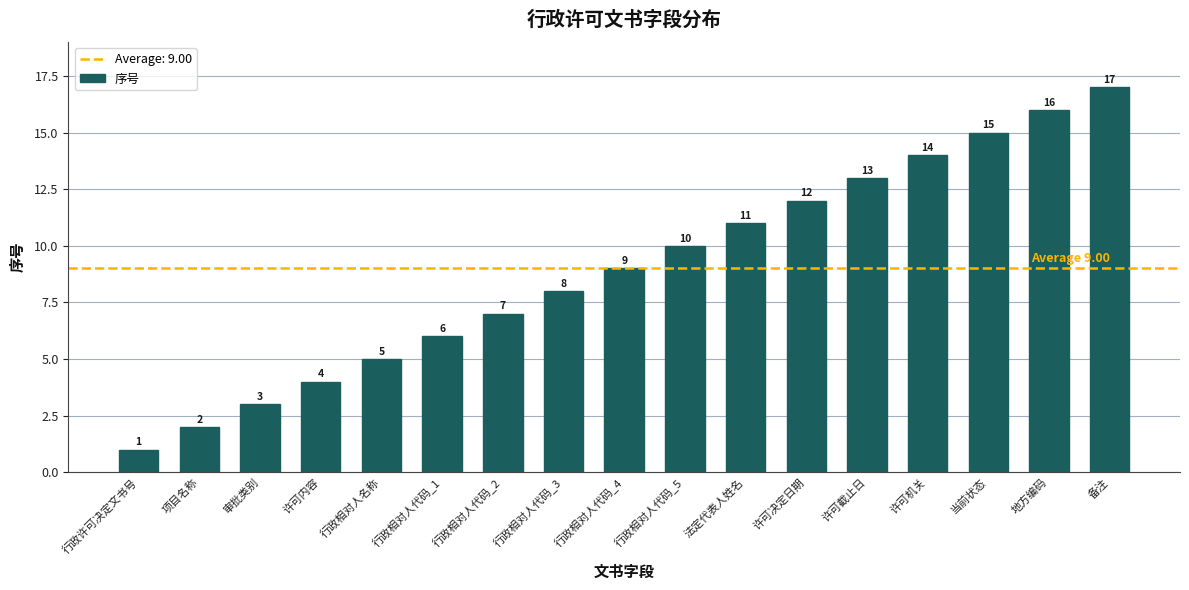

What is the average value?

9